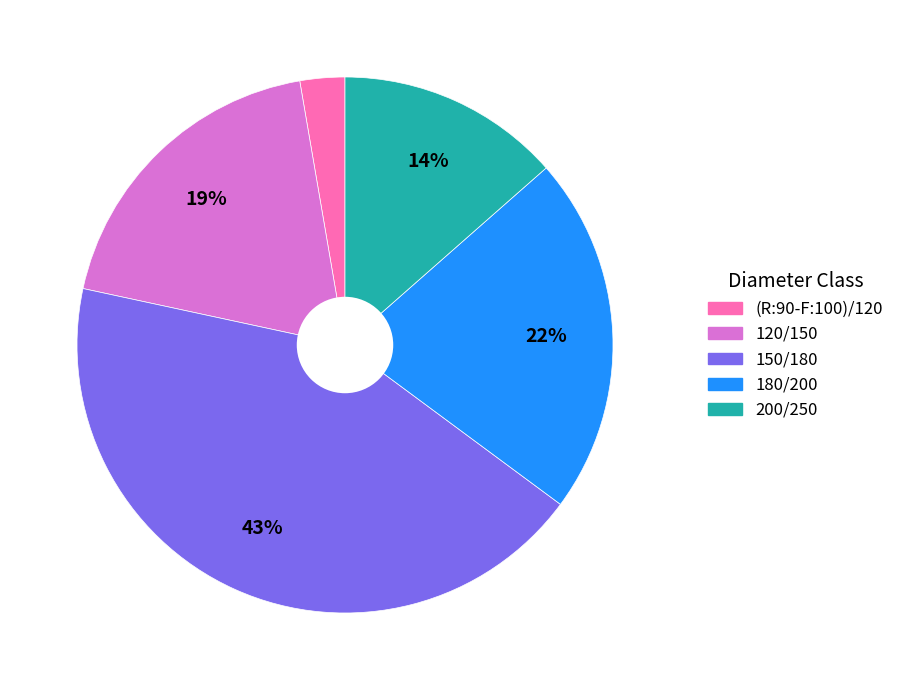

Is there a majority slice in this chart?

No